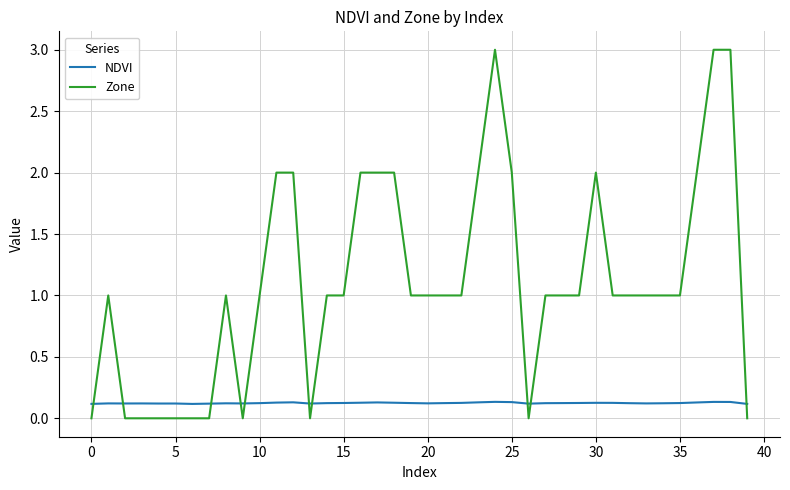

What is the greatest value displayed?

3.0